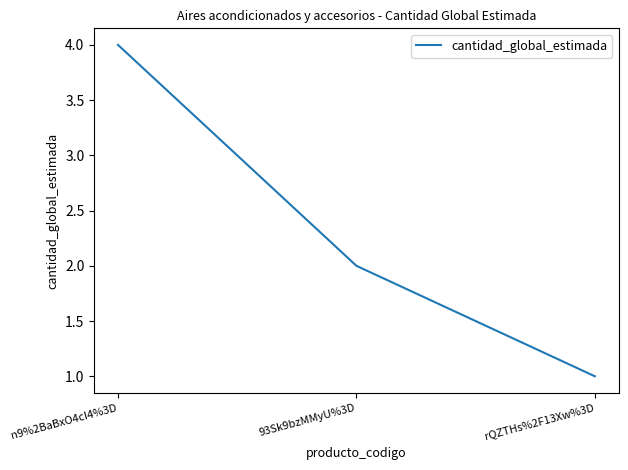

Which category has the lowest value across all series?

rQZTHs%2F13Xw%3D